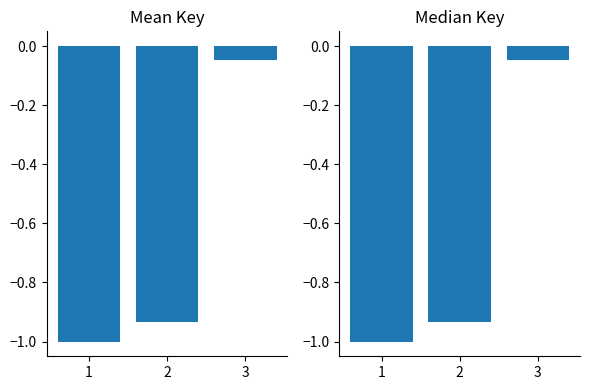

Are the bars horizontal?

No